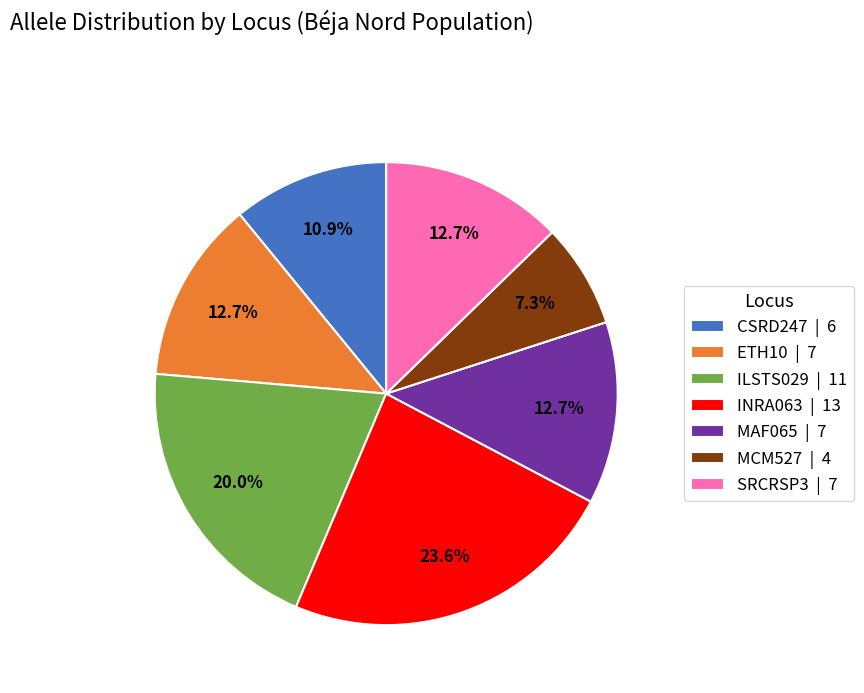

To the nearest percent, what is the combined percentage of CSRD247 and INRA063?

35%